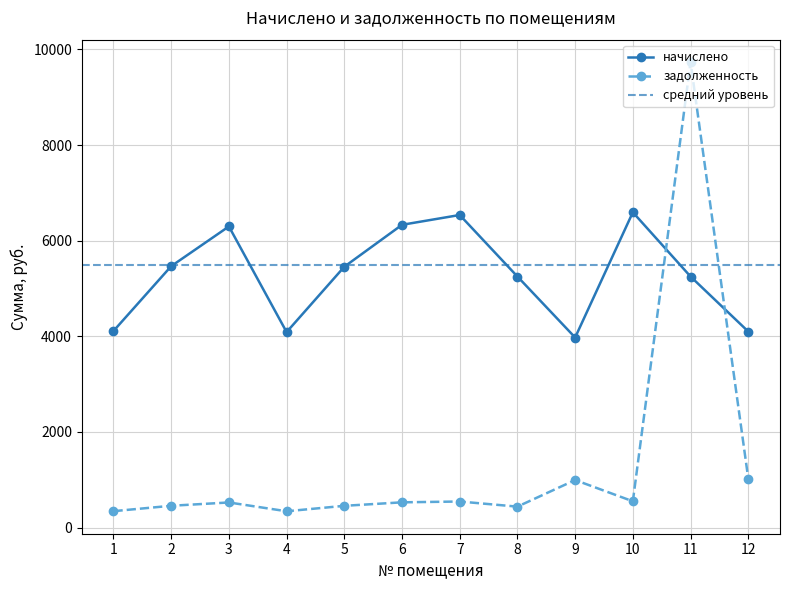

Which label corresponds to the smallest value in the chart?

4